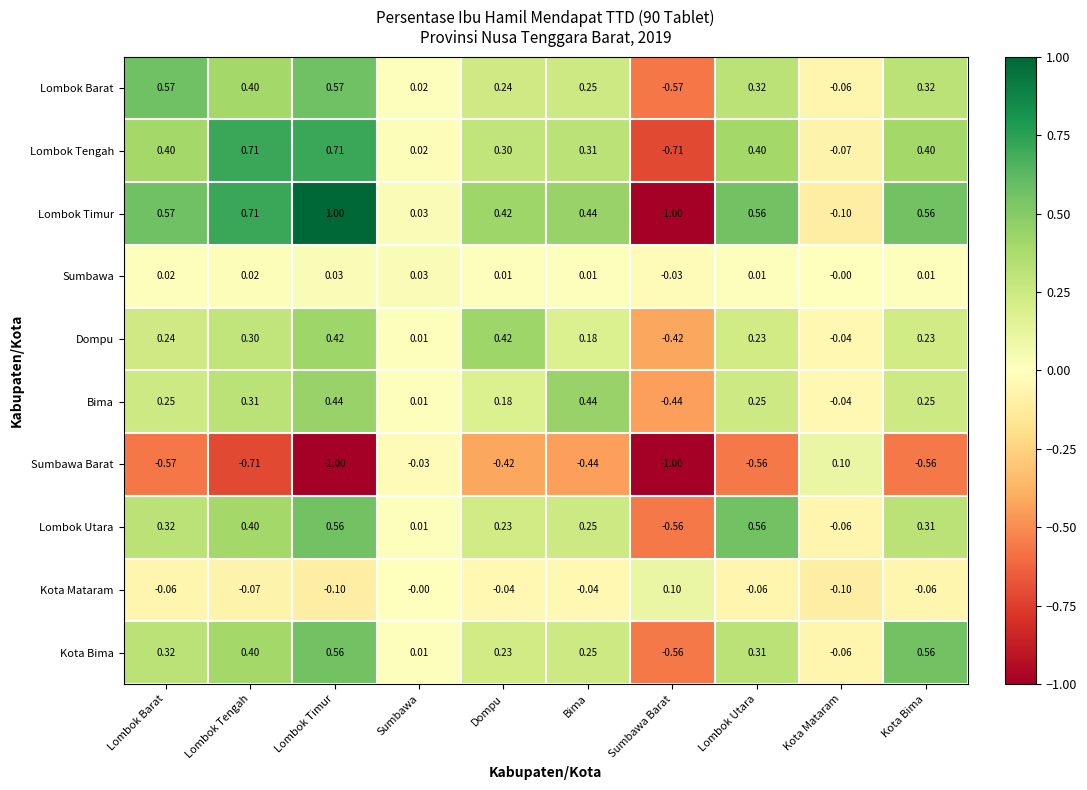

At which category is the sum across all series the highest?

Lombok Timur